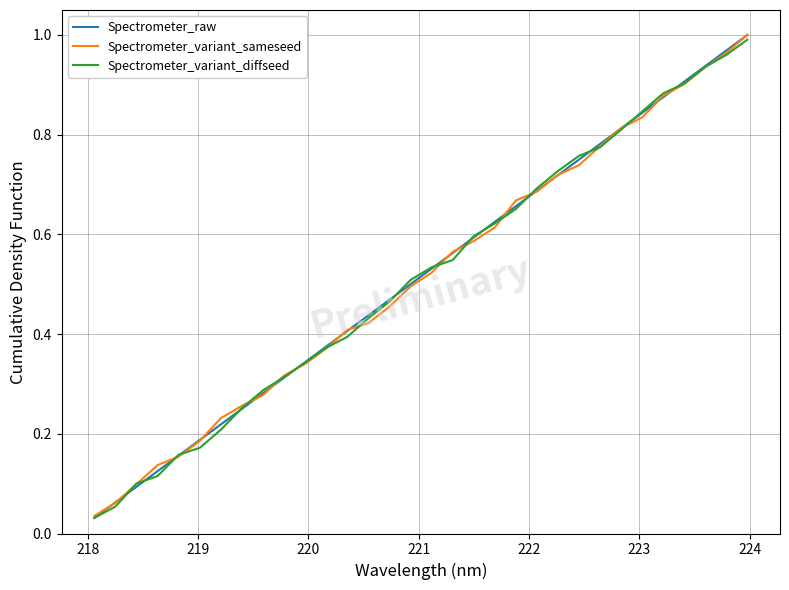

Which series has the widest spread of values?

Spectrometer_raw